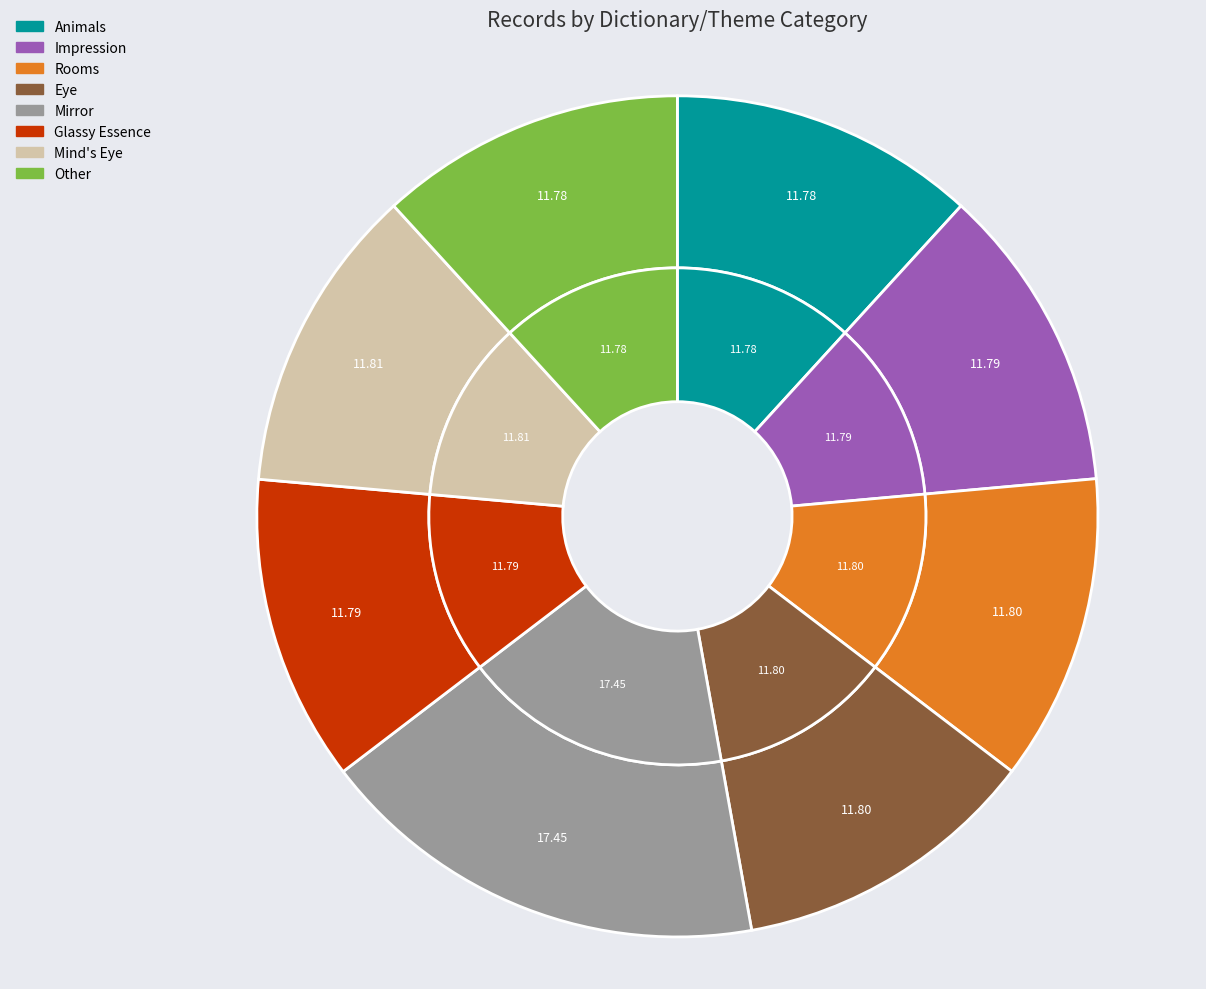

To the nearest percent, what percentage of the pie is Impression?

12%